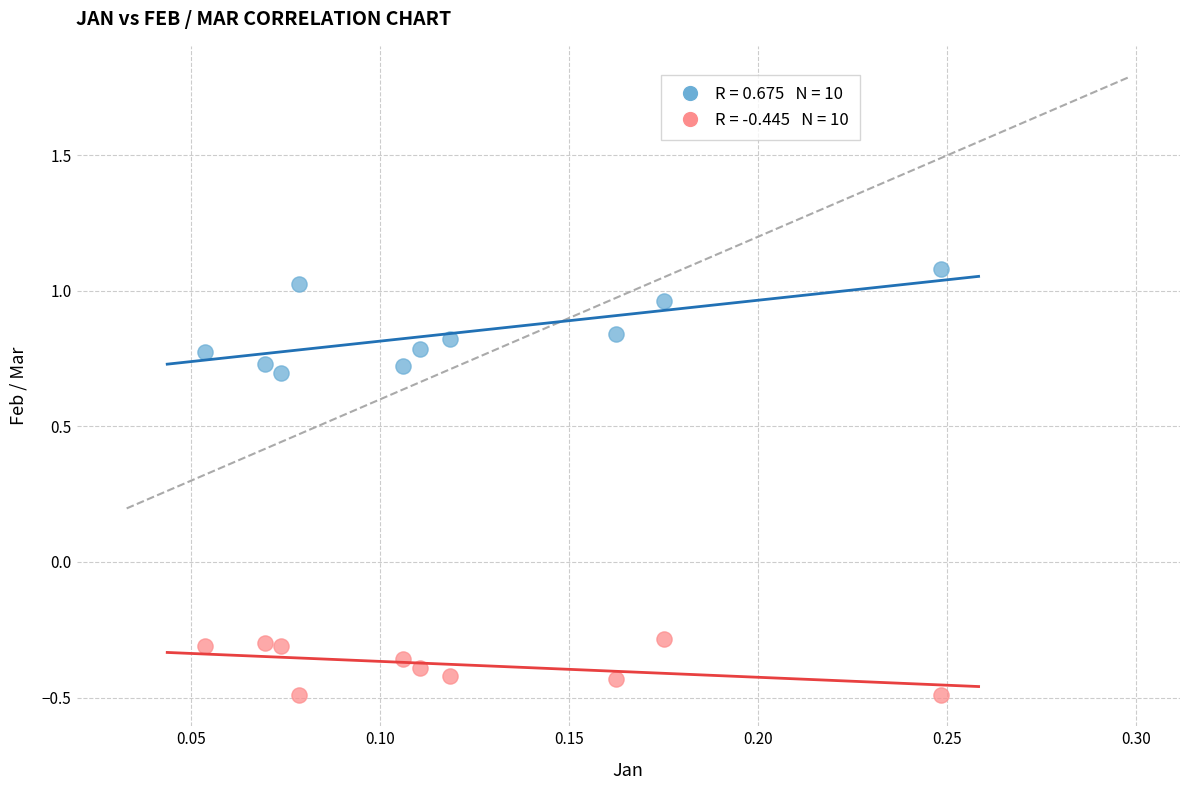

Across all data points, what is the range of Y values (max minus min)?

1.6